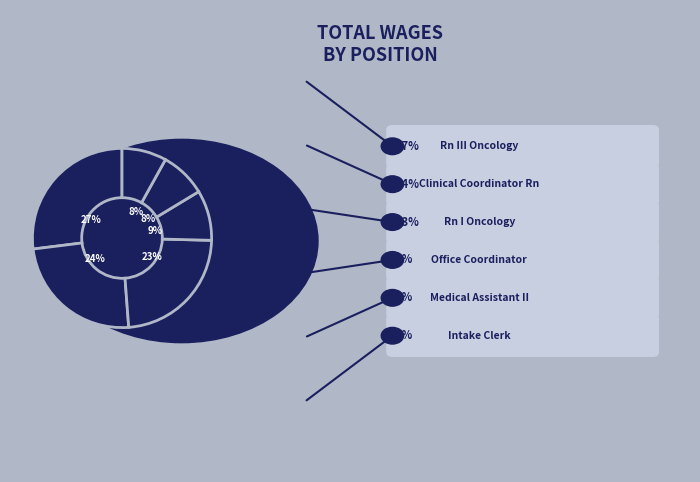

Which slice is the smallest?

Intake Clerk